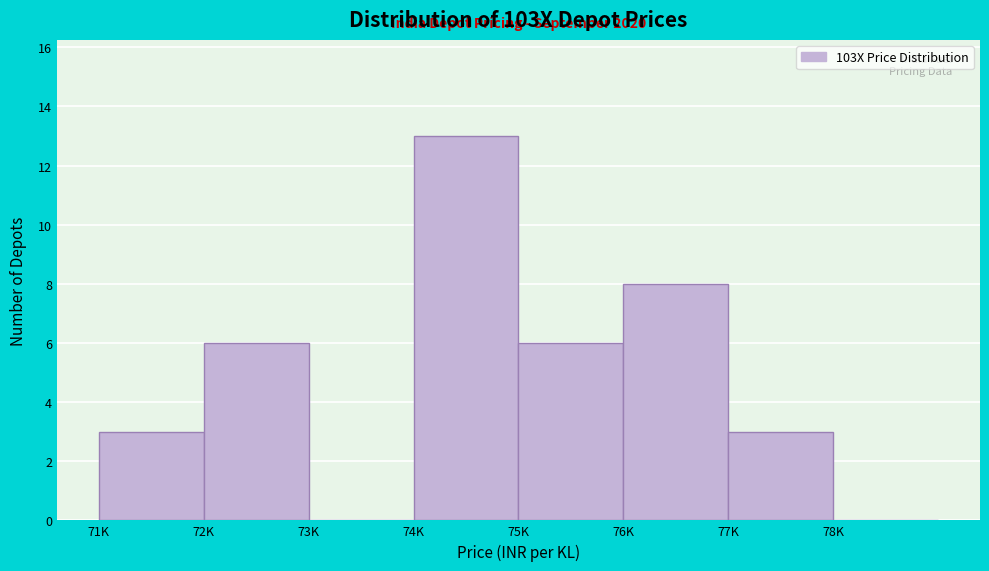

Reading right to left, extract all data points from this chart.

78K=0	77K=3	76K=8	75K=6	74K=13	73K=0	72K=6	71K=3